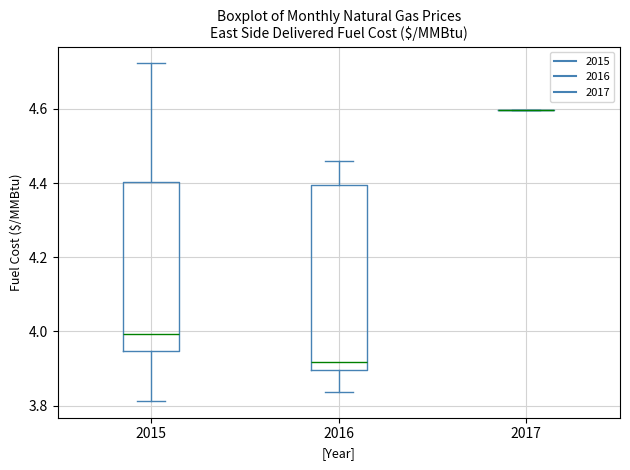

Reading left to right, read every box against the y-axis: the position of its median line, the range the box covers, and the ends of its whiskers. The values are not printed on the chart, so give them approximately, as read against the axis.

2015: median 4.00, box 3.94 to 4.40, whiskers 3.82 to 4.72
2016: median 3.92, box 3.90 to 4.40, whiskers 3.84 to 4.46
2017: box collapsed to a line at 4.60, whiskers 4.60 to 4.60